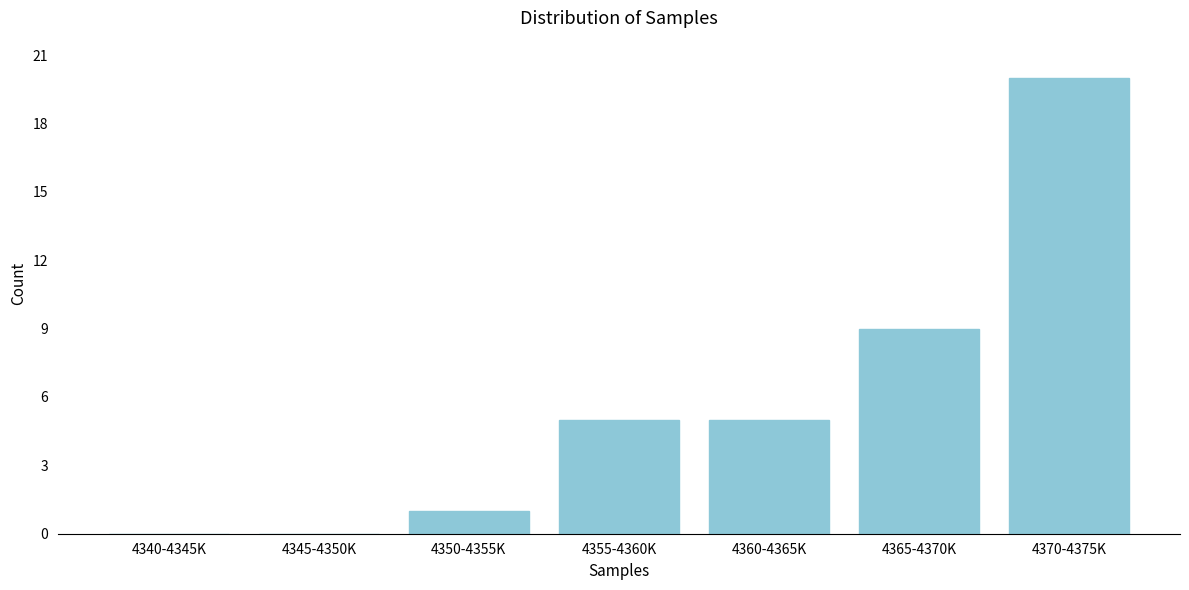

Reading left to right, transcribe all the data shown in this chart.

4340-4345K=0	4345-4350K=0	4350-4355K=1	4355-4360K=5	4360-4365K=5	4365-4370K=9	4370-4375K=20